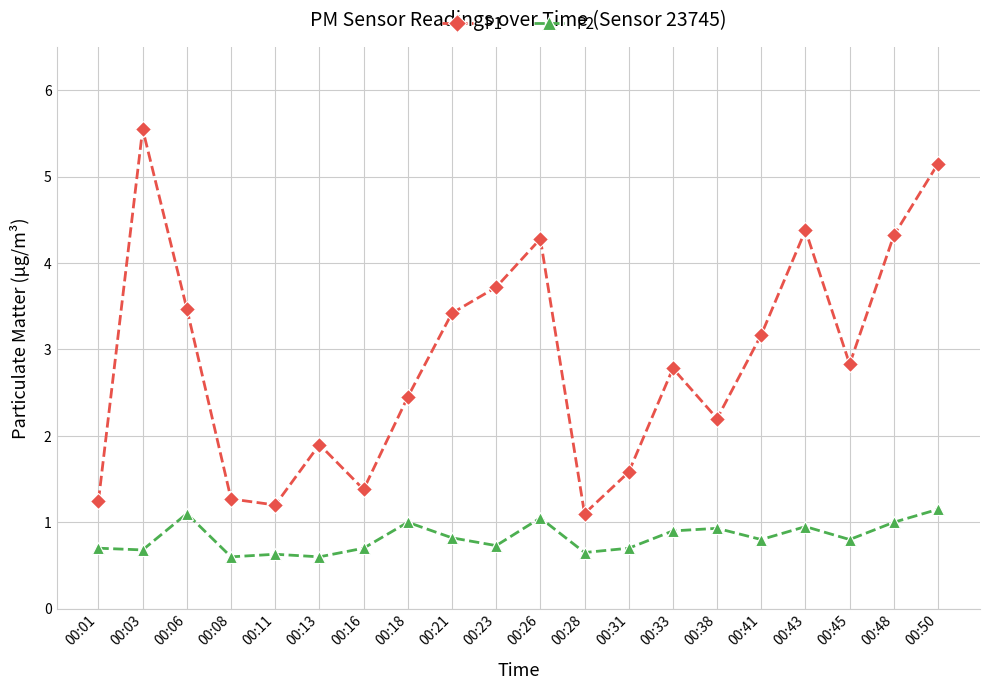

What is the difference between the P2 values at 00:01 and 00:21?

0.1